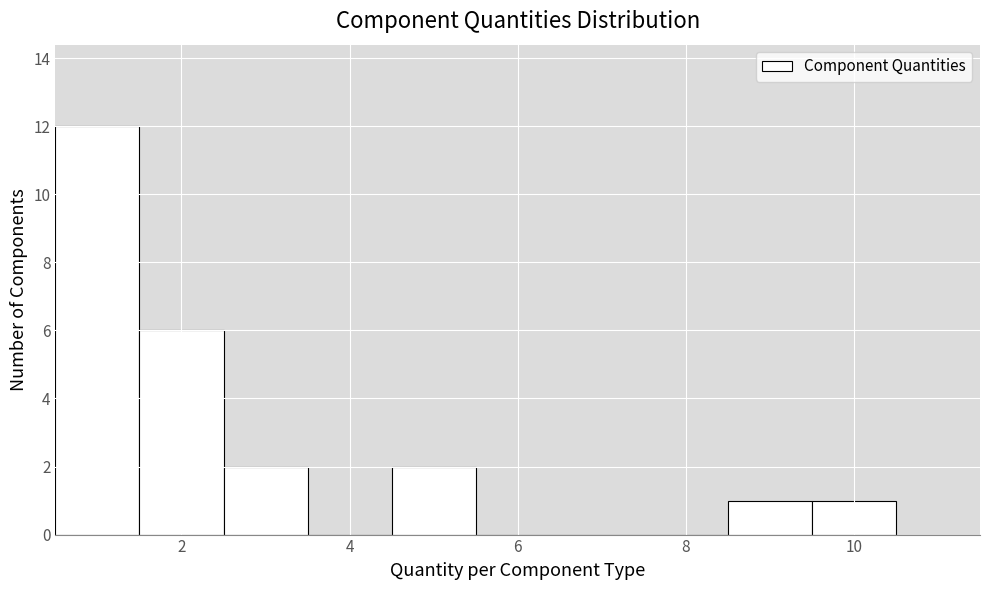

How tall is the bar that spans 8.5 to 9.5 on the x-axis? Neither the bar edges nor the heights are printed on the chart, so give them approximately, as read against the axes.

1